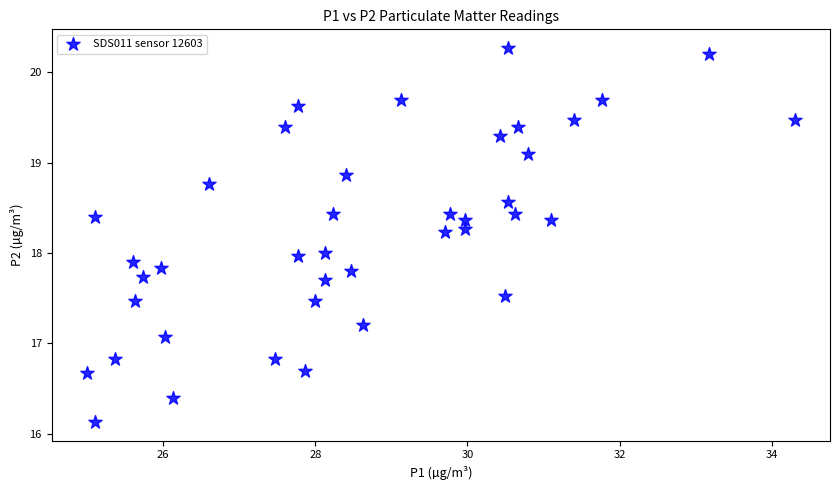

What is the range of Y values (max minus min)?

4.1